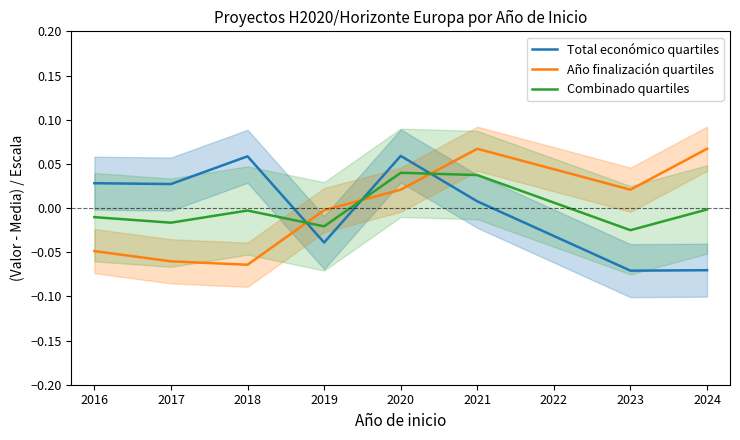

True or false: Año finalización quartiles and Total económico quartiles intersect in this chart.

True